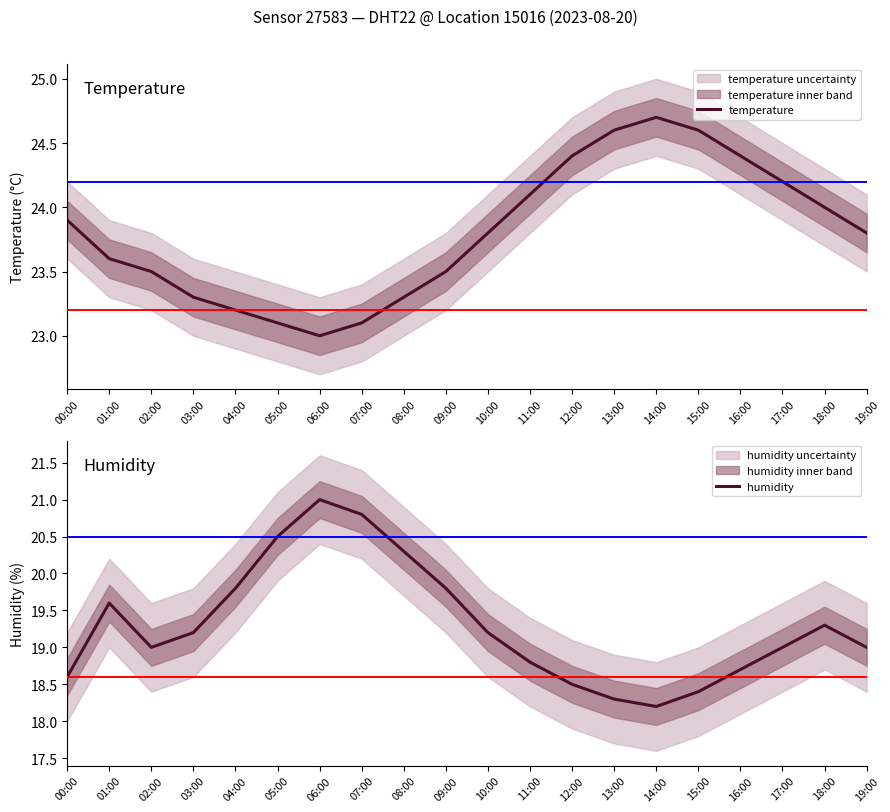

Count the number of categories in the chart.

20